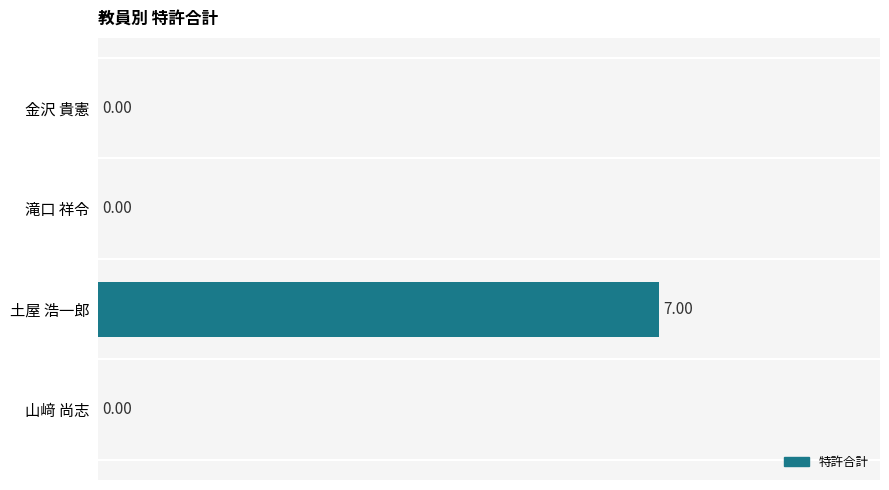

What is the sum of all values?

7